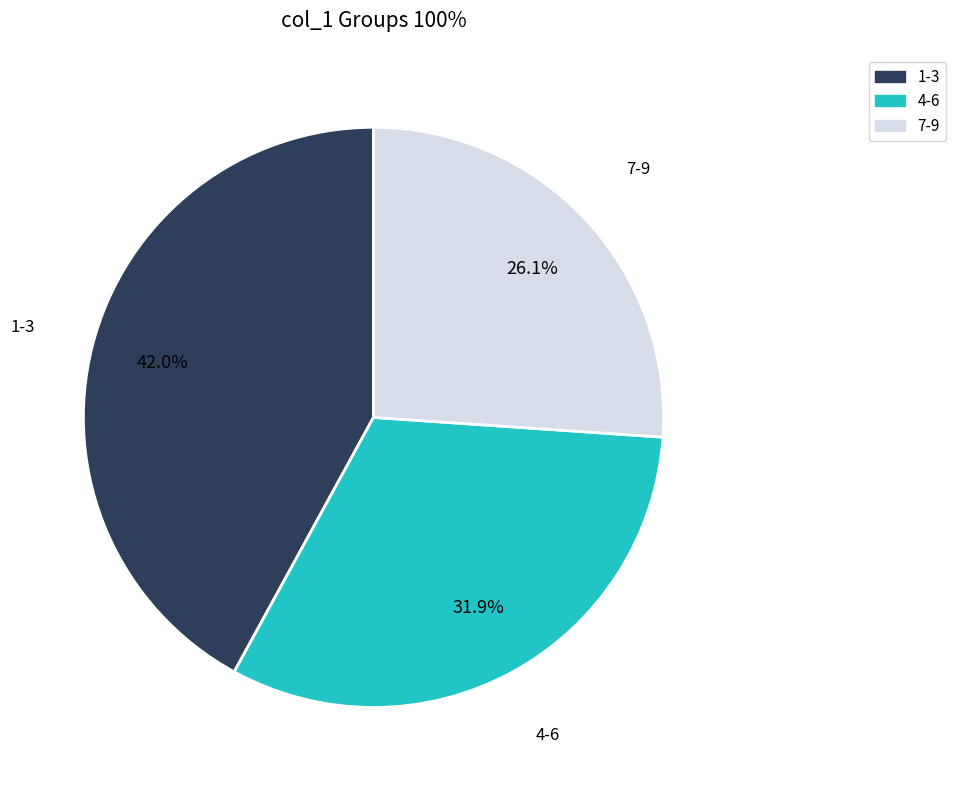

Does any single category account for the majority?

No